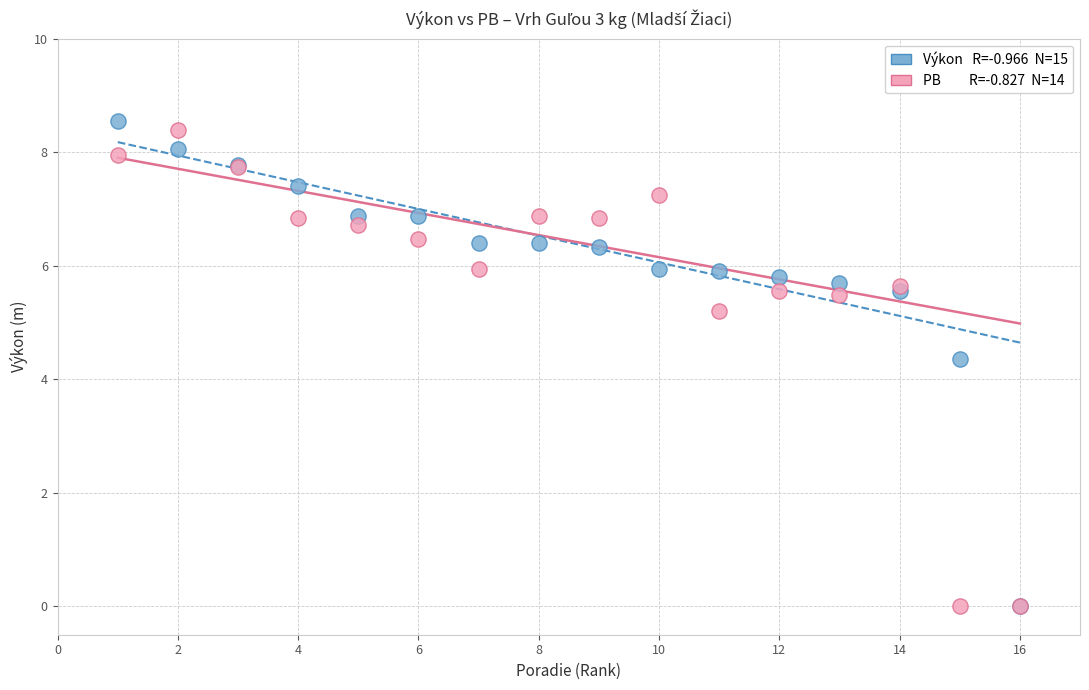

Across all series, what Y value is closest to 4?

4.4